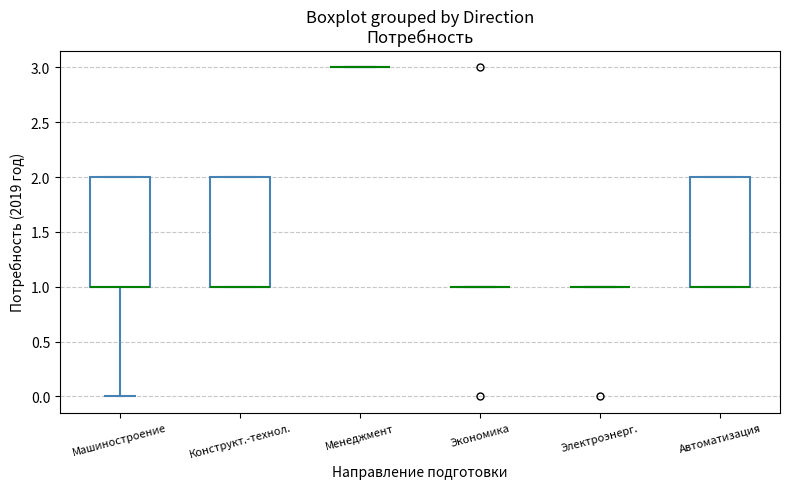

Reading left to right, read every box against the y-axis: the position of its median line, the range the box covers, and the ends of its whiskers. The values are not printed on the chart, so give them approximately, as read against the axis.

Машиностроение: median 1 (drawn on the box's lower edge), box 1 to 2, whiskers 0 to 2
Конструкт.-технол.: median 1 (drawn on the box's lower edge), box 1 to 2, whiskers 1 to 2
Менеджмент: box collapsed to a line at 3, whiskers 3 to 3
Экономика: box collapsed to a line at 1, whiskers 1 to 1
Электроэнерг.: box collapsed to a line at 1, whiskers 1 to 1
Автоматизация: median 1 (drawn on the box's lower edge), box 1 to 2, whiskers 1 to 2